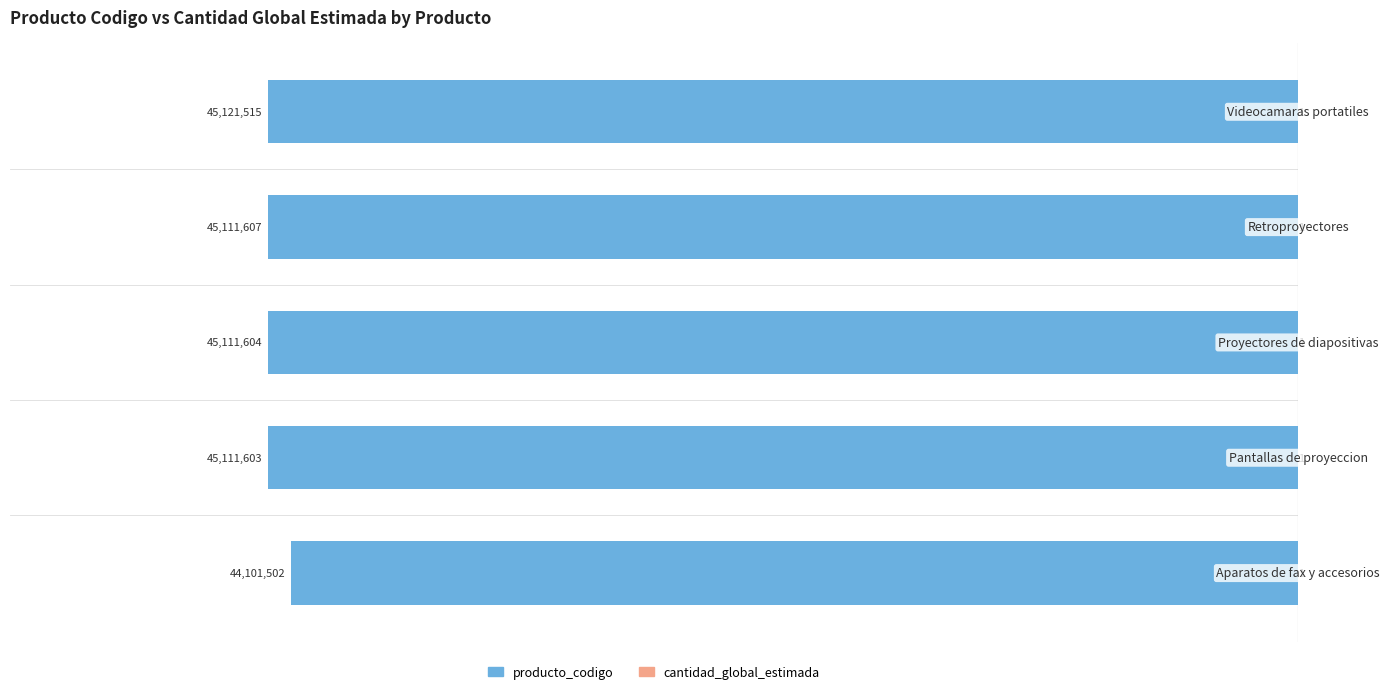

List the series in order of their peak value, lowest first.

producto_codigo, cantidad_global_estimada